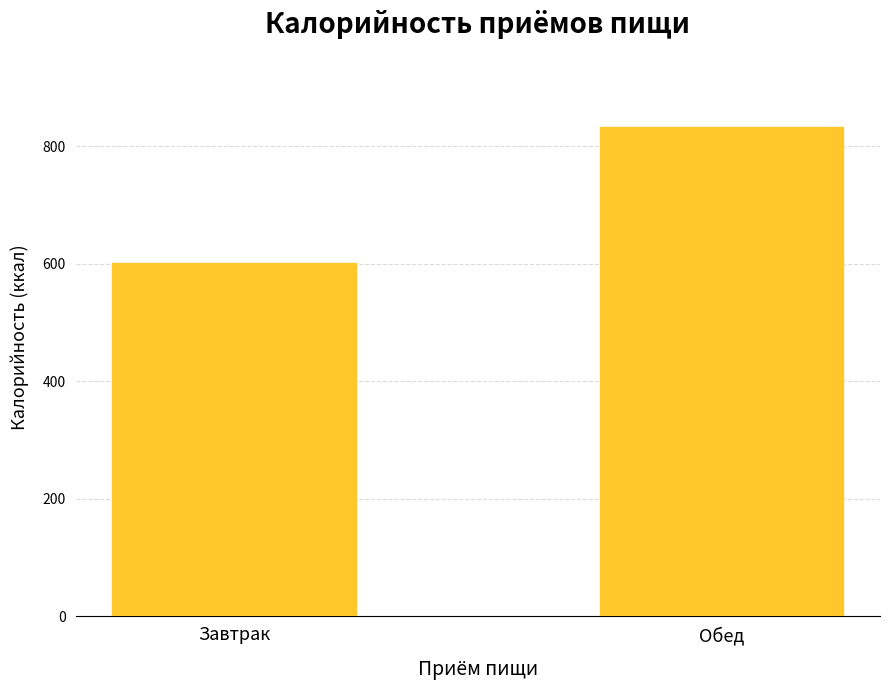

Rank the categories by value from highest to lowest.

Обед, Завтрак